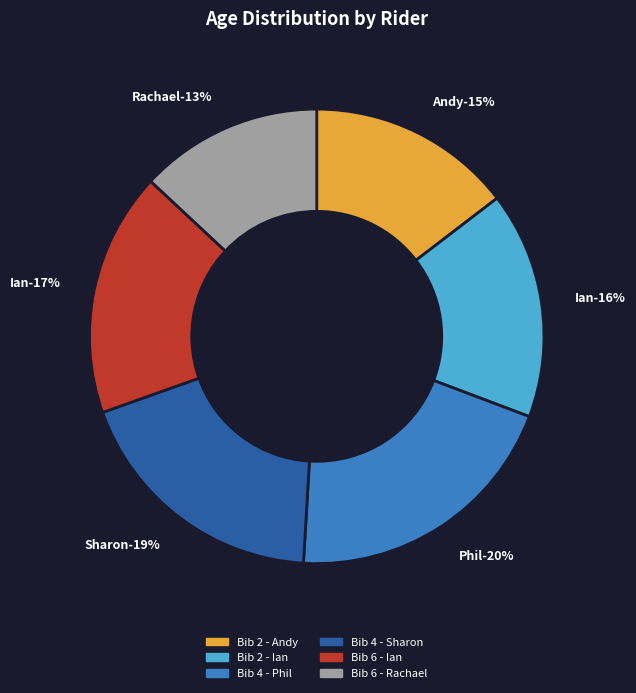

How many slices are in this pie chart?

6